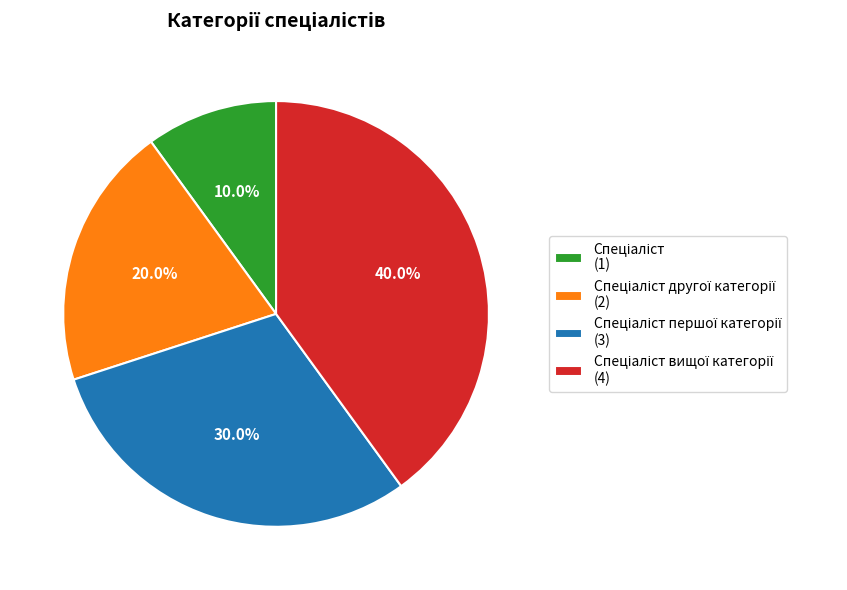

Does any single category account for the majority?

No